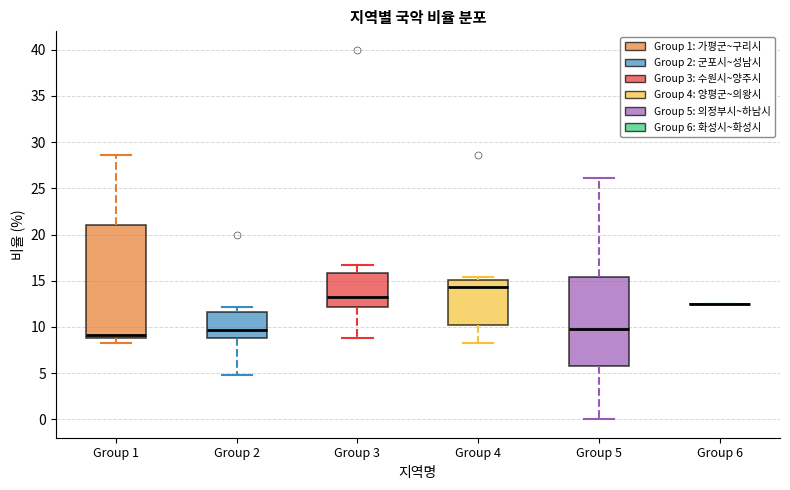

Which box is the tallest, from its lower edge to its upper edge?

Group 1